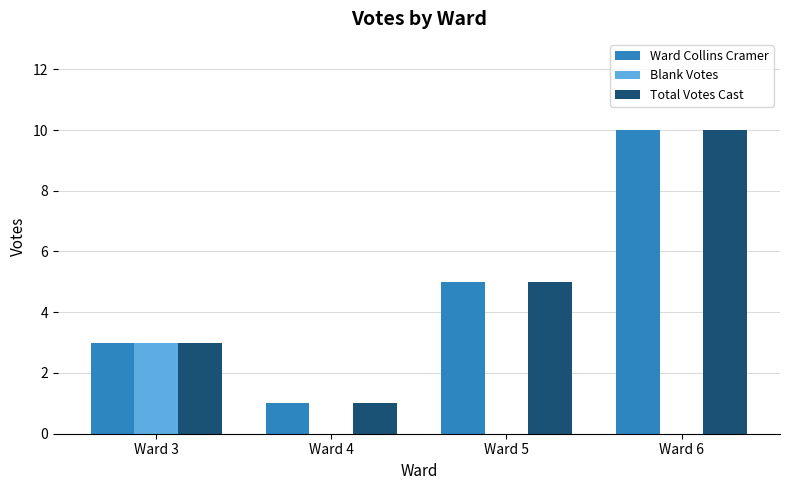

What is the sum of all Total Votes Cast values?

19